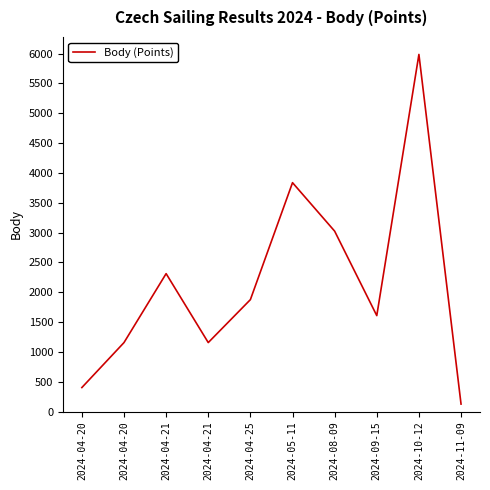

Rank the categories by value from highest to lowest.

2024-10-12, 2024-05-11, 2024-08-09, 2024-04-21, 2024-04-25, 2024-09-15, 2024-04-20, 2024-04-21, 2024-04-20, 2024-11-09